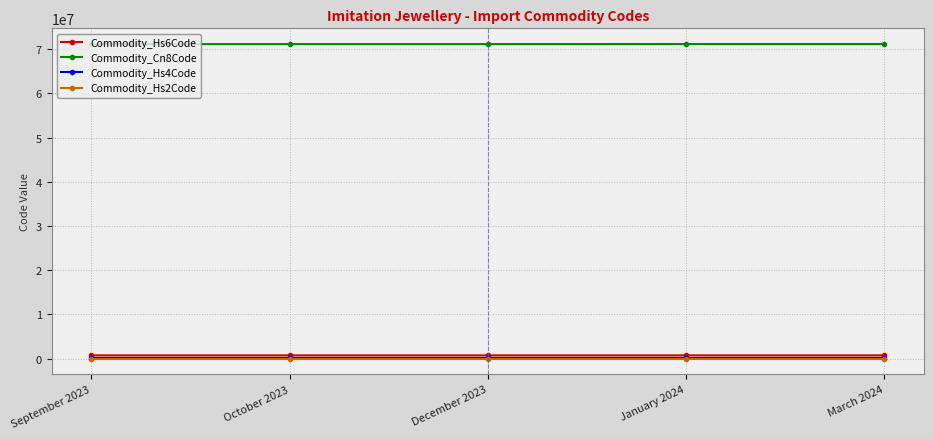

True or false: Commodity_Cn8Code and Commodity_Hs6Code cross at least once.

False